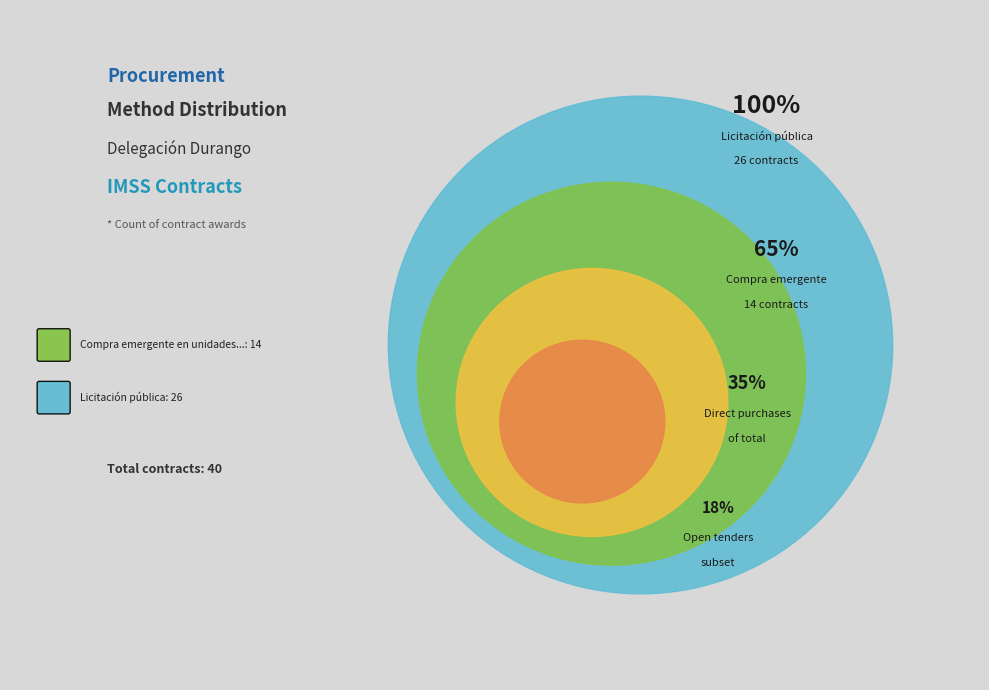

The Licitación pública slice represents 57% of the pie. True or false?

False